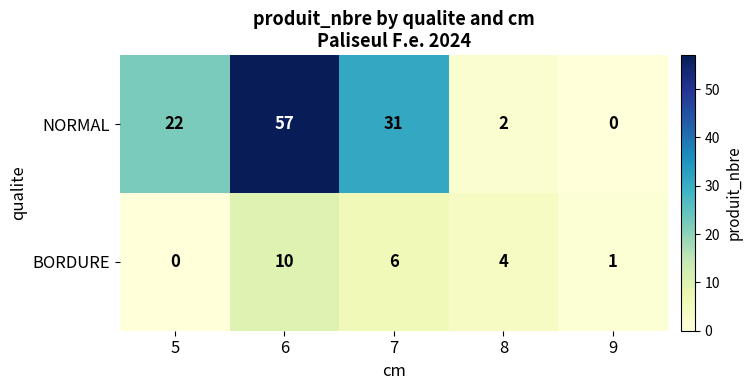

At which category is the sum across all series the highest?

6